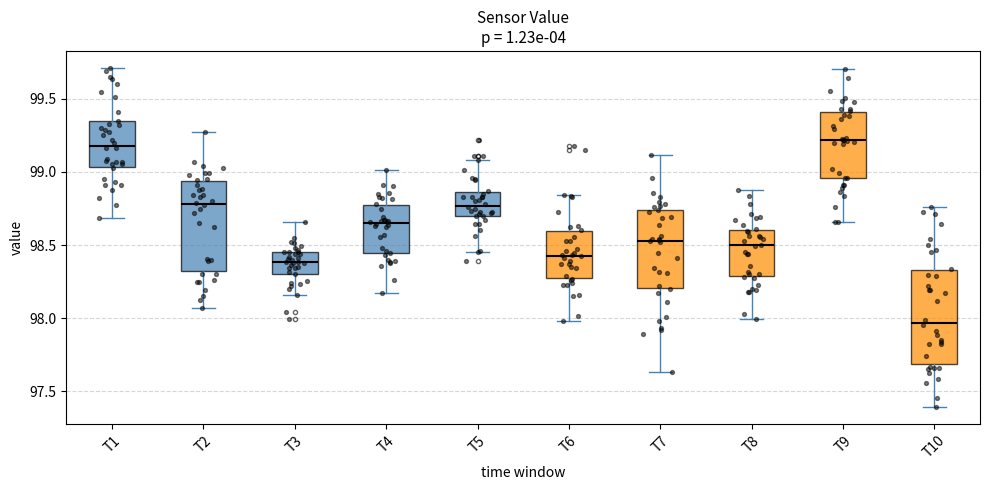

Which box has the lowest median line?

T10